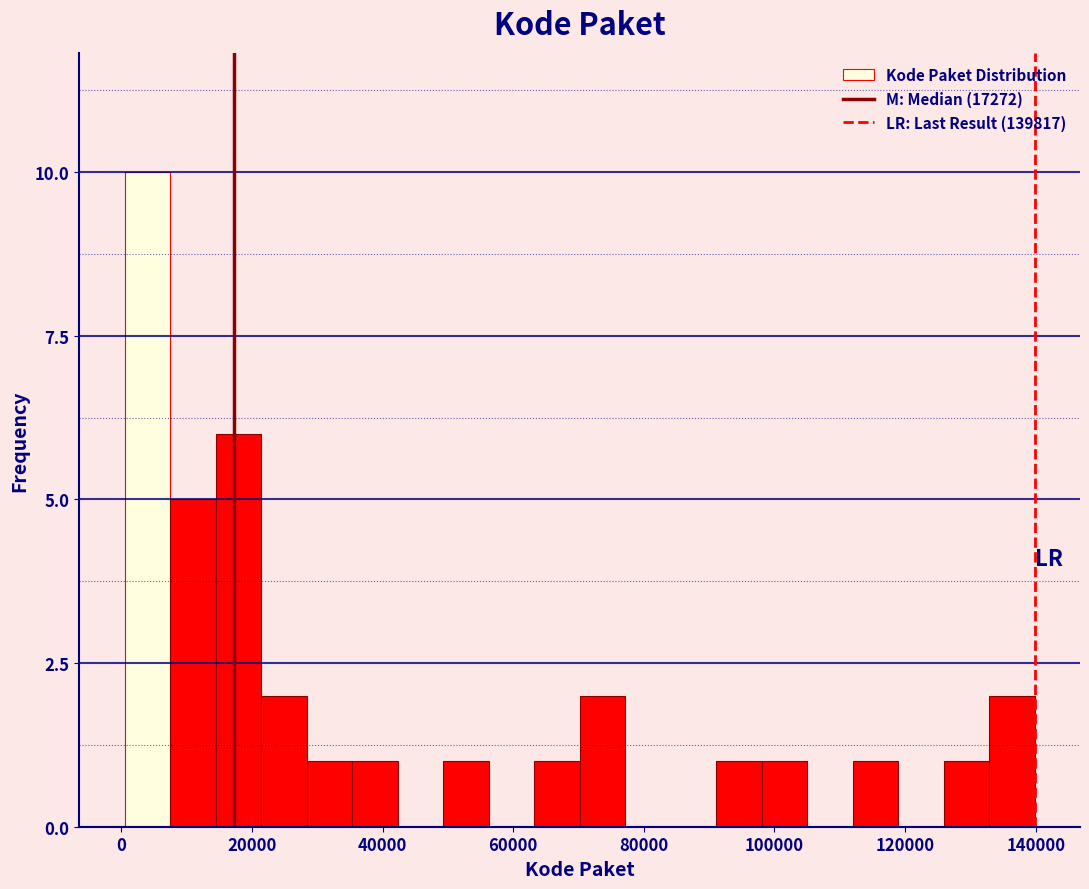

Around what value on the x-axis is the tallest bar? Give the approximate position of its centre, as read against the axis.

4000